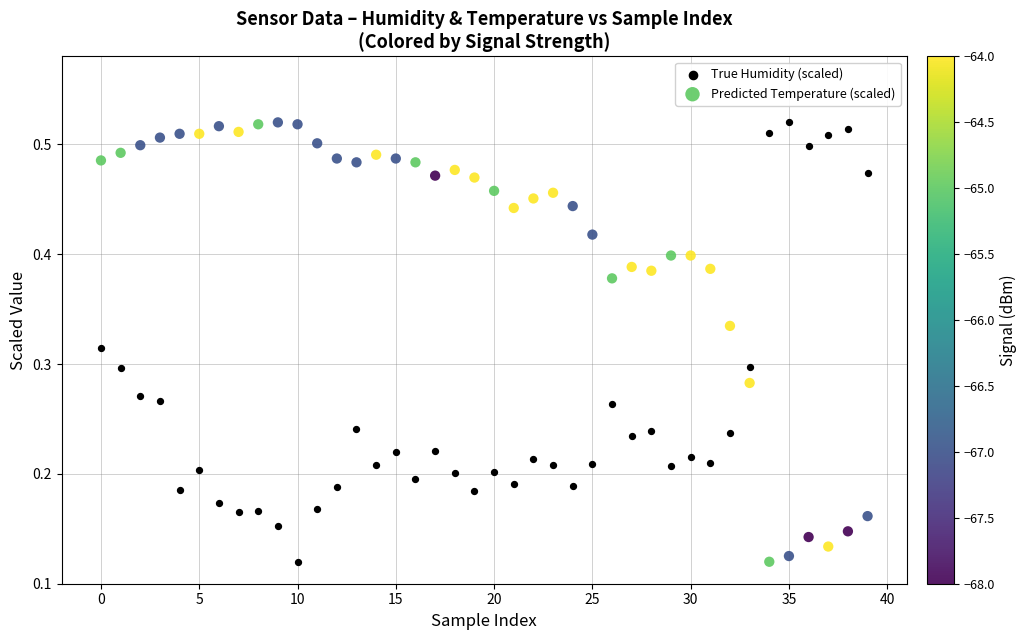

What are all the series names shown in the legend?

True Humidity (scaled), Predicted Temperature (scaled)